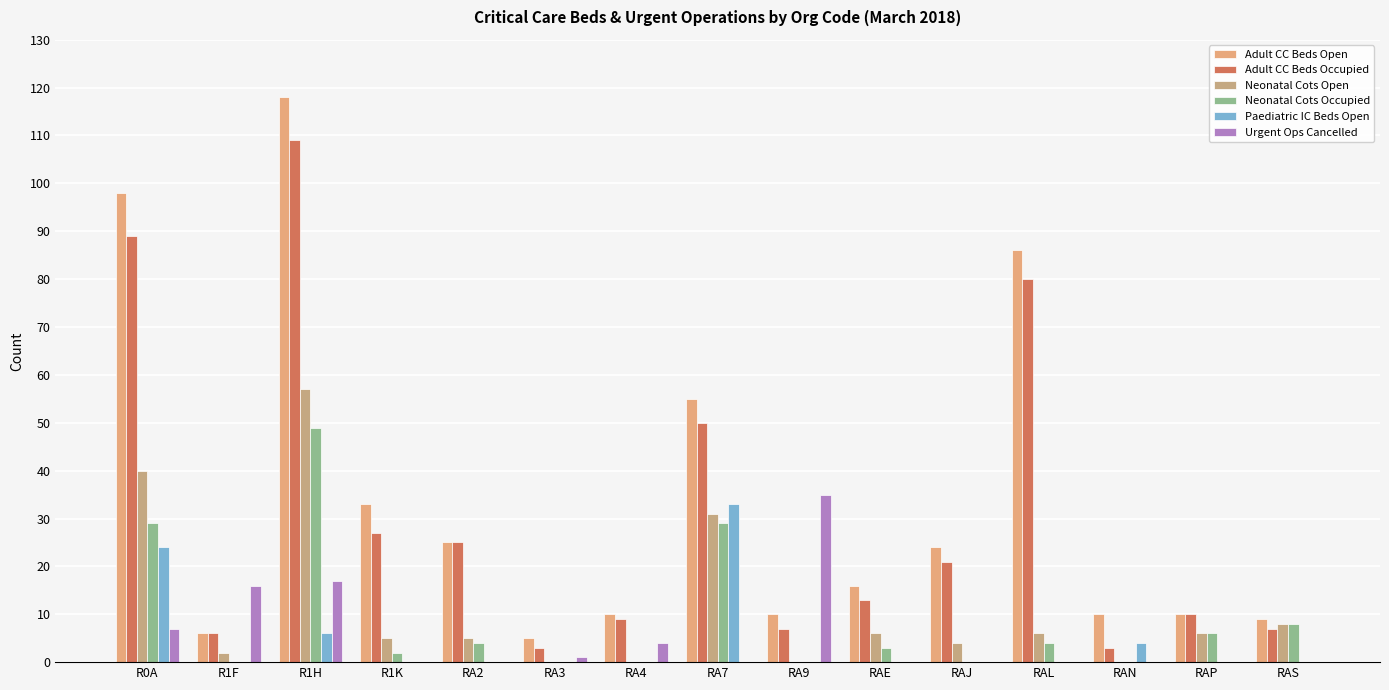

What is the sum of all Paediatric IC Beds Open values?

67